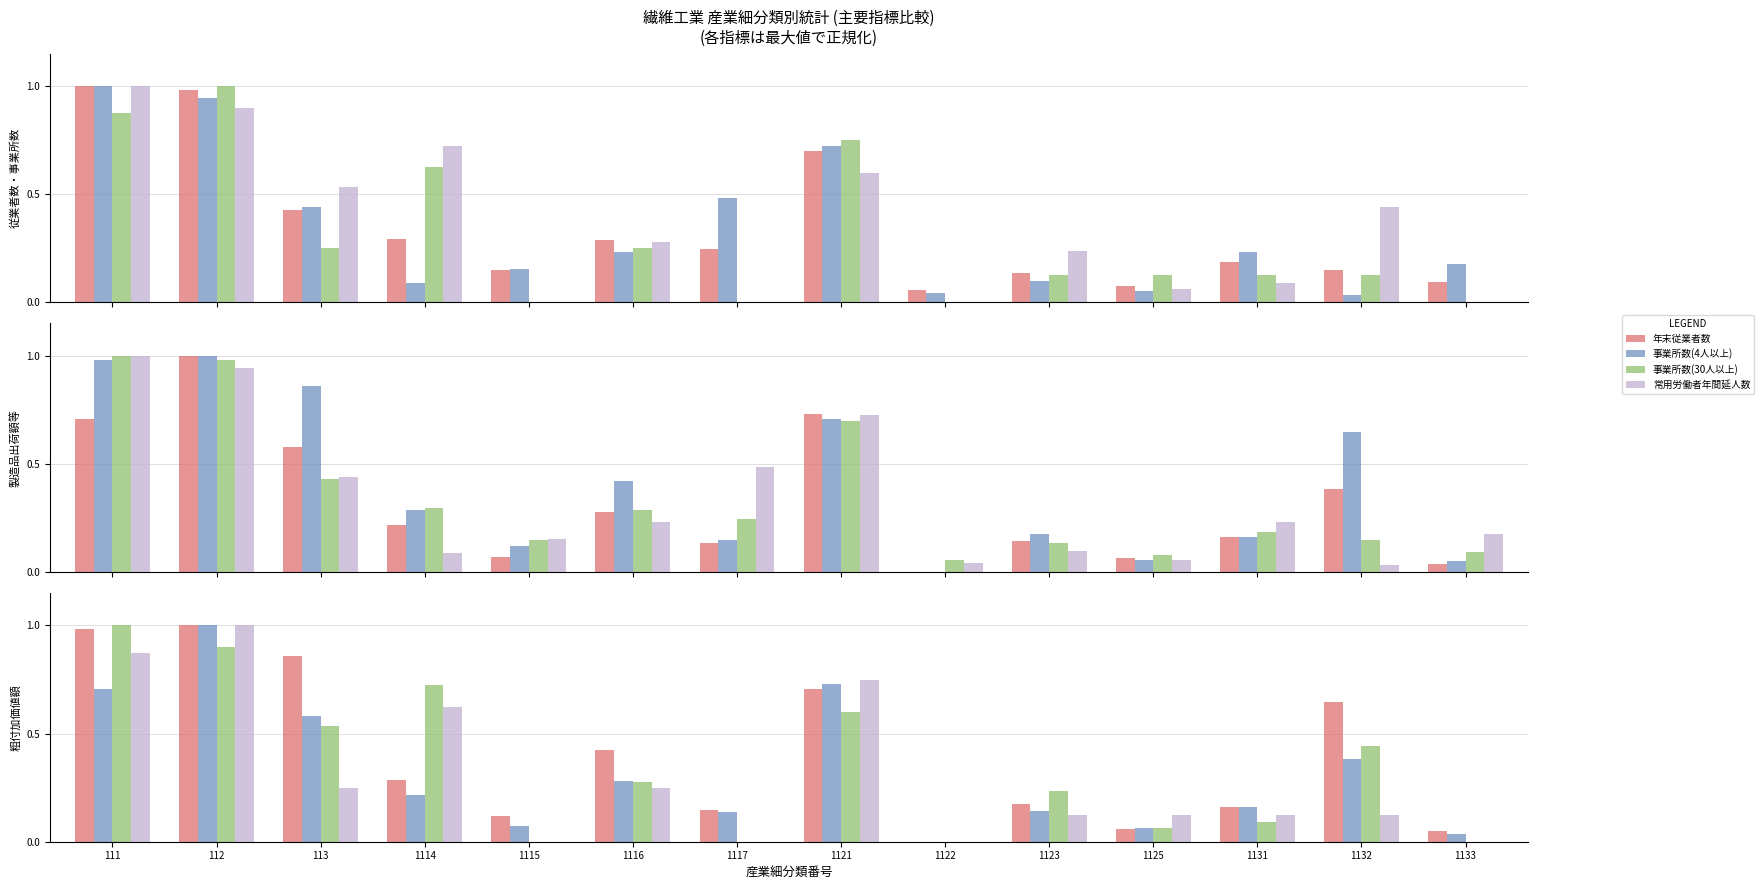

Reading right to left, transcribe all the data shown in this chart.

年末従業者数: 1133=0.1	1132=0.1	1131=0.2	1125=0.1	1123=0.1	1122=0.1	1121=0.7	1117=0.2	1116=0.3	1115=0.1	1114=0.3	113=0.4	112=1.0	111=1.0
事業所数(4人以上): 1133=0.2	1132=0.0	1131=0.2	1125=0.1	1123=0.1	1122=0.0	1121=0.7	1117=0.5	1116=0.2	1115=0.2	1114=0.1	113=0.4	112=0.9	111=1.0
事業所数(30人以上): 1133=0.0	1132=0.1	1131=0.1	1125=0.1	1123=0.1	1122=0.0	1121=0.8	1117=0.0	1116=0.2	1115=0.0	1114=0.6	113=0.2	112=1.0	111=0.9
常用労働者年間延人数: 1133=0.0	1132=0.4	1131=0.1	1125=0.1	1123=0.2	1122=0.0	1121=0.6	1117=0.0	1116=0.3	1115=0.0	1114=0.7	113=0.5	112=0.9	111=1.0
製造品出荷額等: 1133=0.0	1132=0.4	1131=0.2	1125=0.1	1123=0.1	1122=0.0	1121=0.7	1117=0.1	1116=0.3	1115=0.1	1114=0.2	113=0.6	112=1.0	111=0.7
粗付加価値額: 1133=0.1	1132=0.6	1131=0.2	1125=0.1	1123=0.2	1122=0.0	1121=0.7	1117=0.1	1116=0.4	1115=0.1	1114=0.3	113=0.9	112=1.0	111=1.0